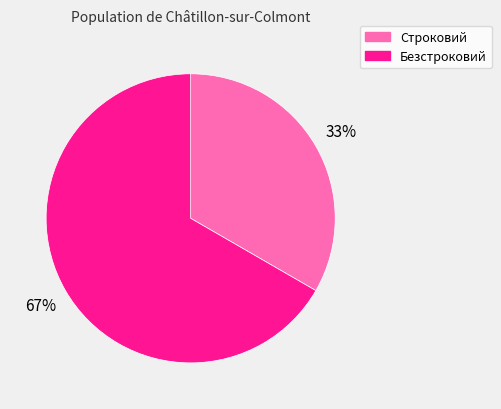

Which slice is the largest?

Безстроковий